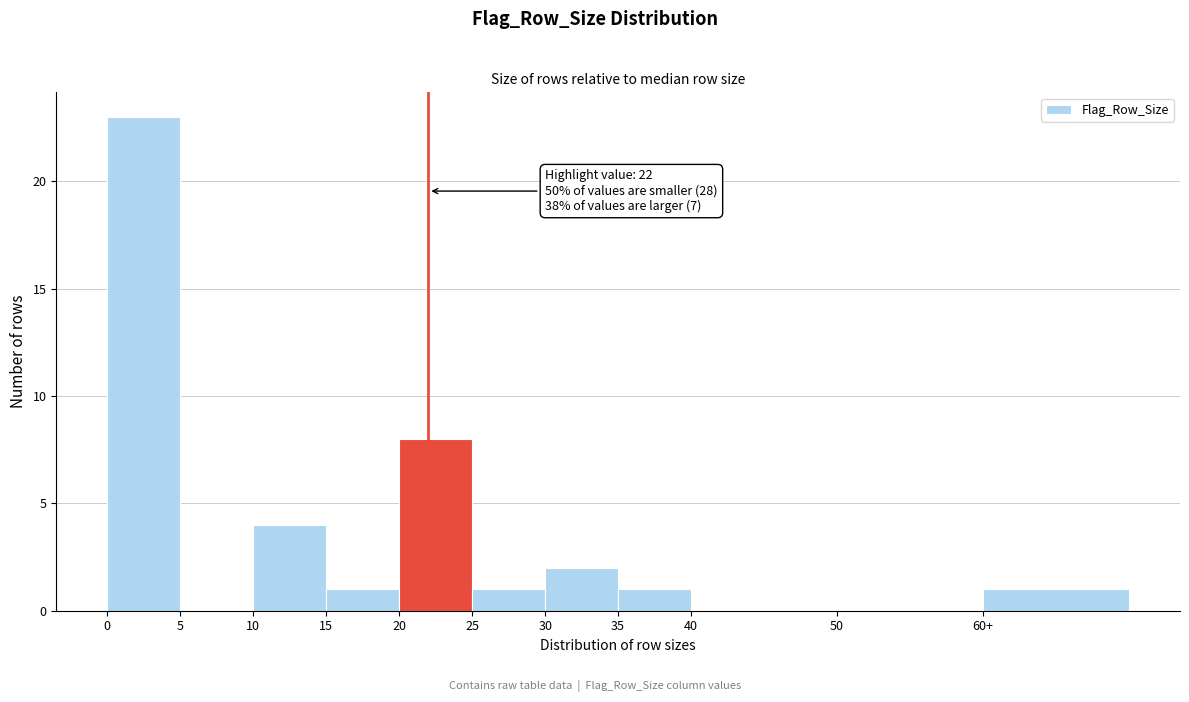

Reading right to left, list all the values displayed in this chart.

60+=1	50=0	40=0	35=1	30=2	25=1	20=8	15=1	10=4	5=0	0=23